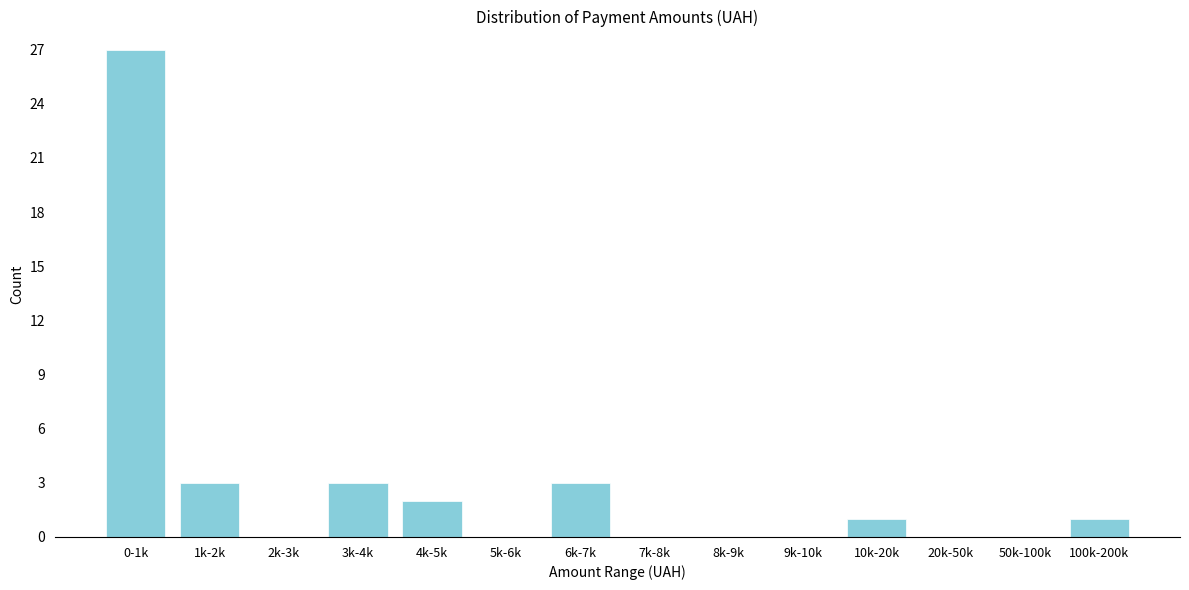

Reading left to right, list all the values displayed in this chart.

0-1k=27	1k-2k=3	2k-3k=0	3k-4k=3	4k-5k=2	5k-6k=0	6k-7k=3	7k-8k=0	8k-9k=0	9k-10k=0	10k-20k=1	20k-50k=0	50k-100k=0	100k-200k=1